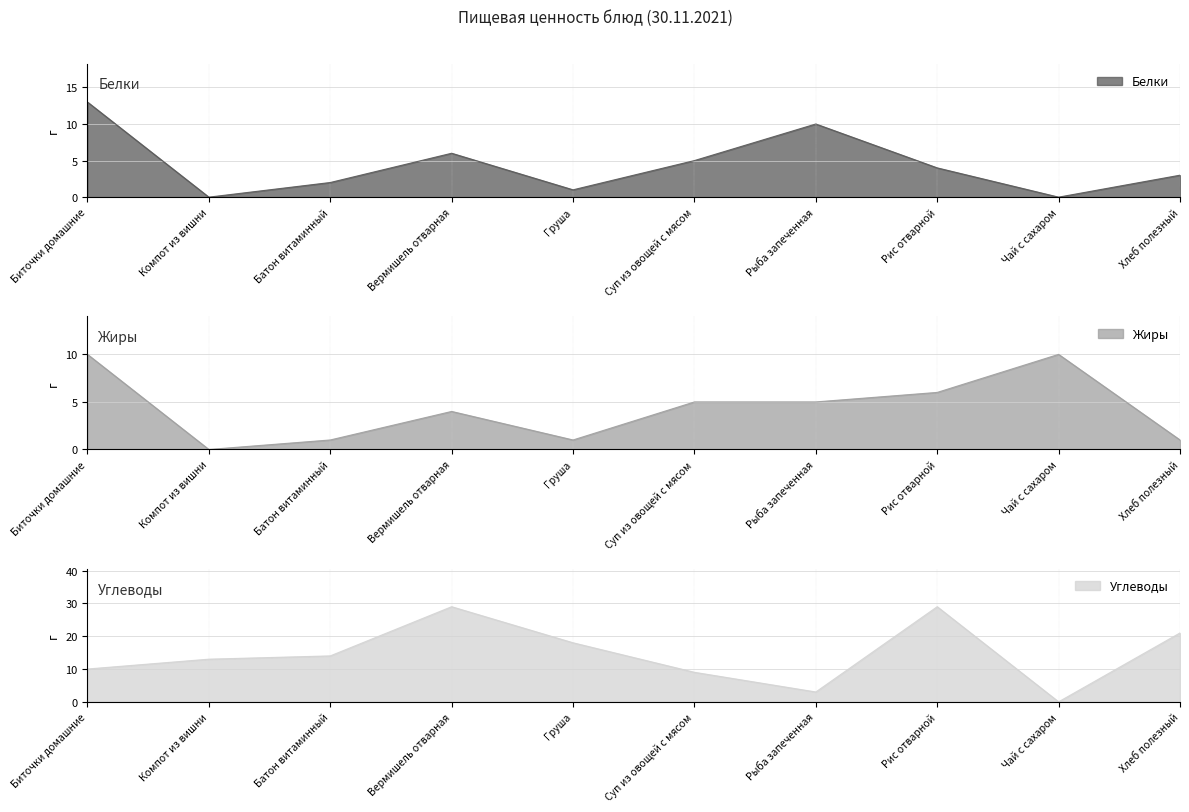

What is the spread (max minus min) of values at Груша?

17